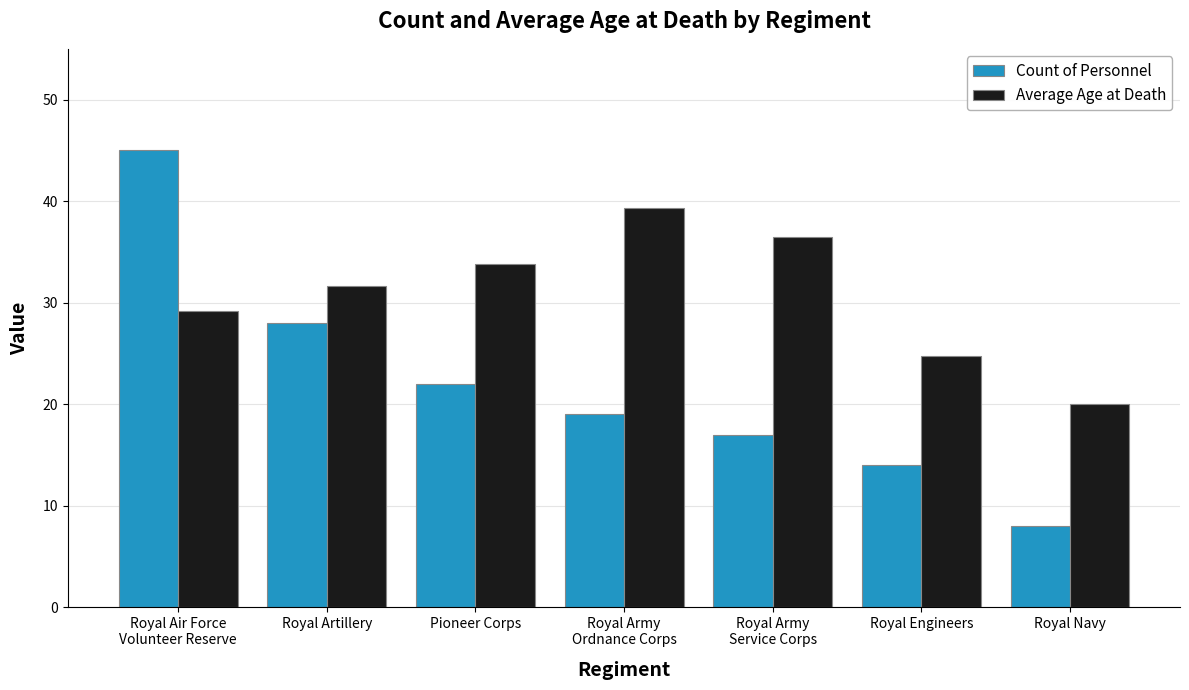

Does the chart contain stacked bars?

No